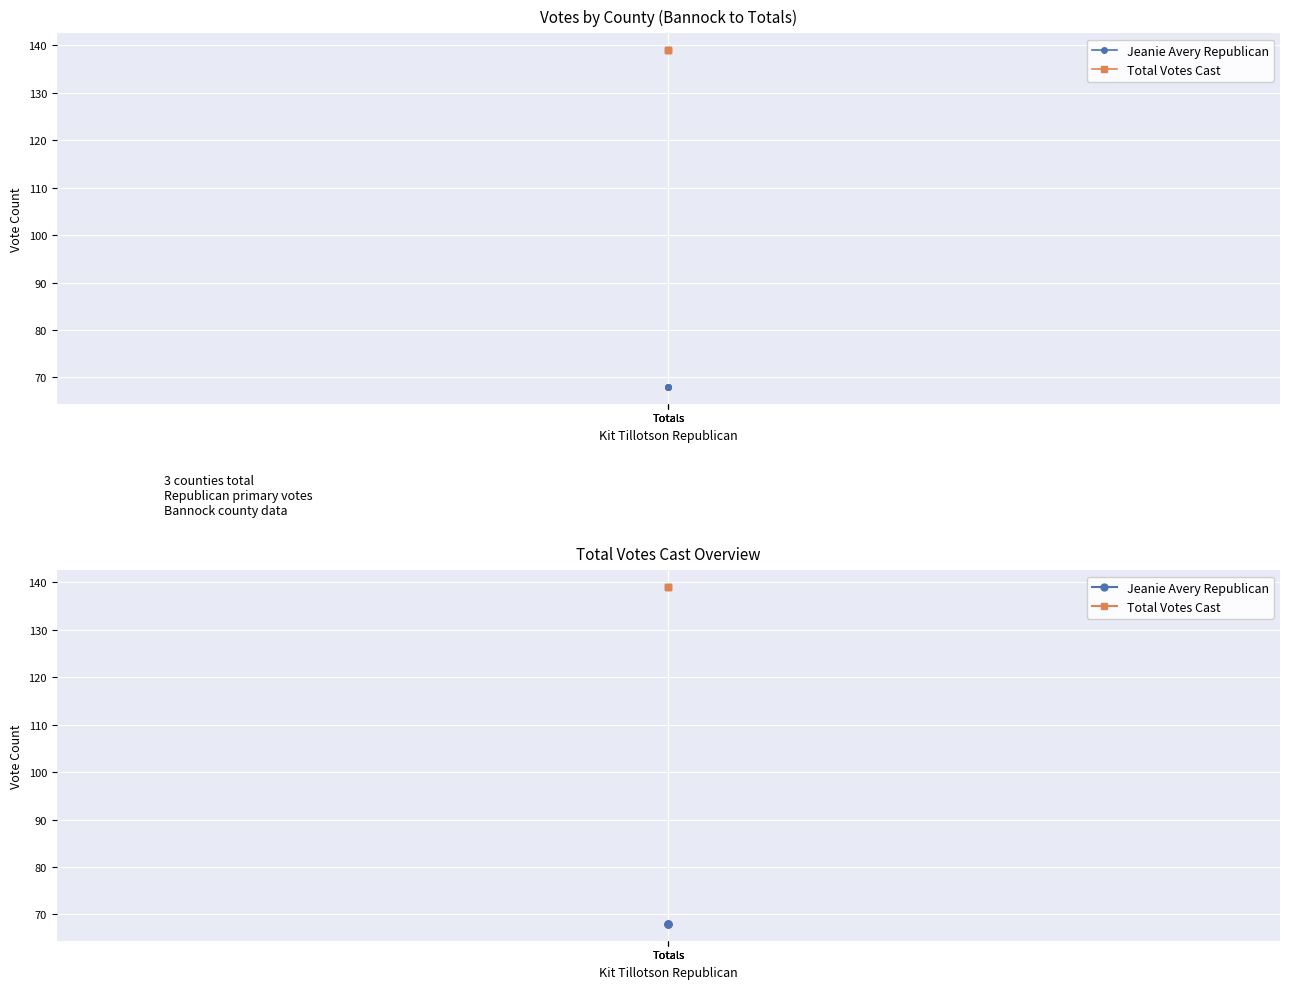

Between Totals and Totals, which is larger?

Totals